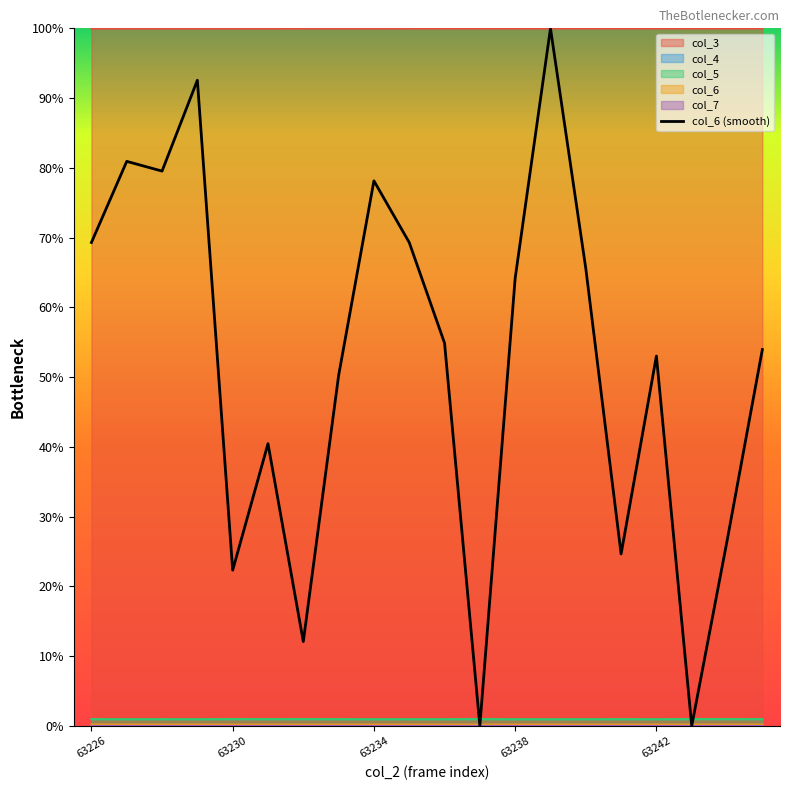

Does the chart display data point markers on the line(s)?

No